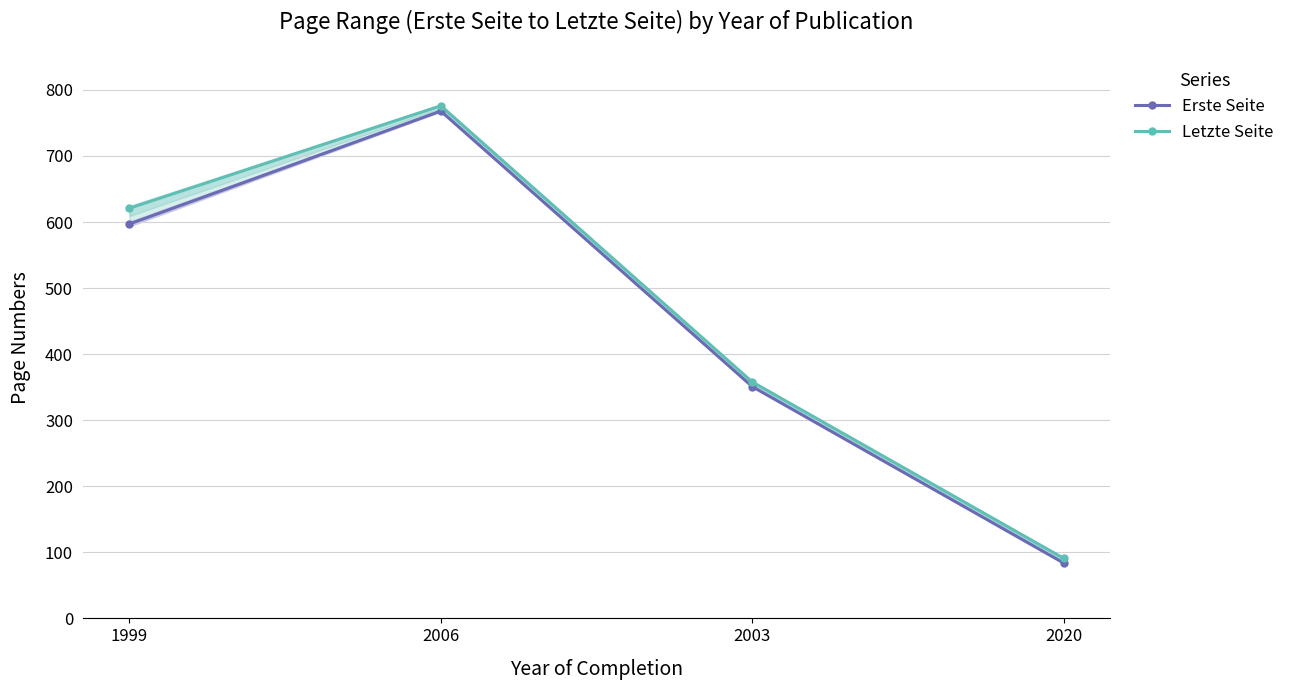

At which label is Erste Seite closest to 426?

2003